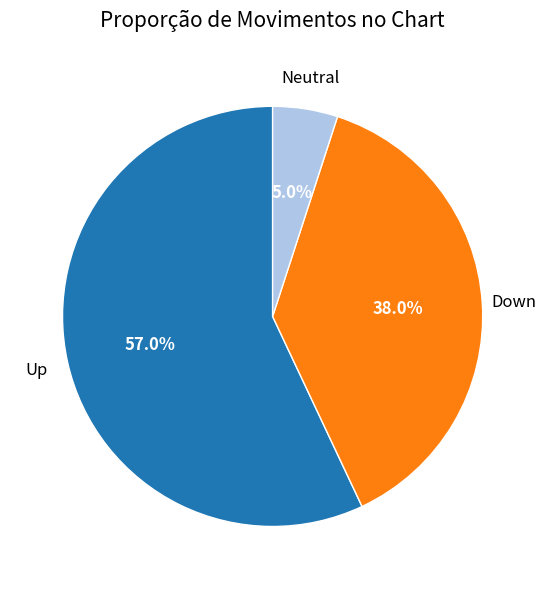

Does any single category account for the majority?

Yes